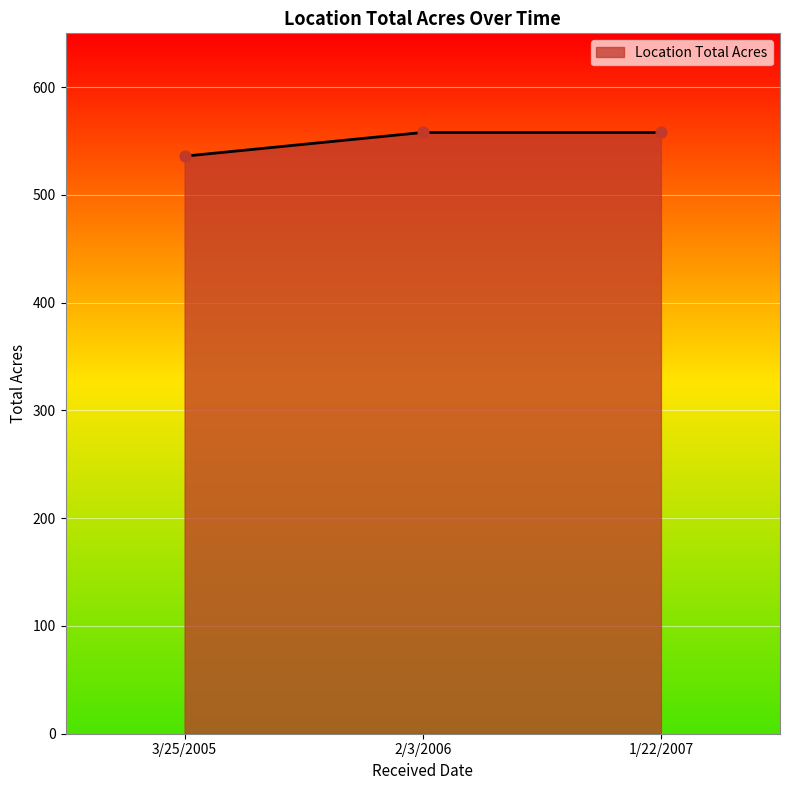

What is the ratio of the value at 2/3/2006 to the value at 3/25/2005?

1.0